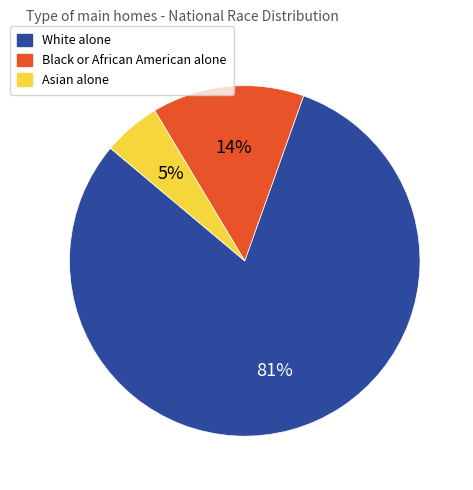

Is the sum of Black or African American alone and White alone greater than half?

Yes